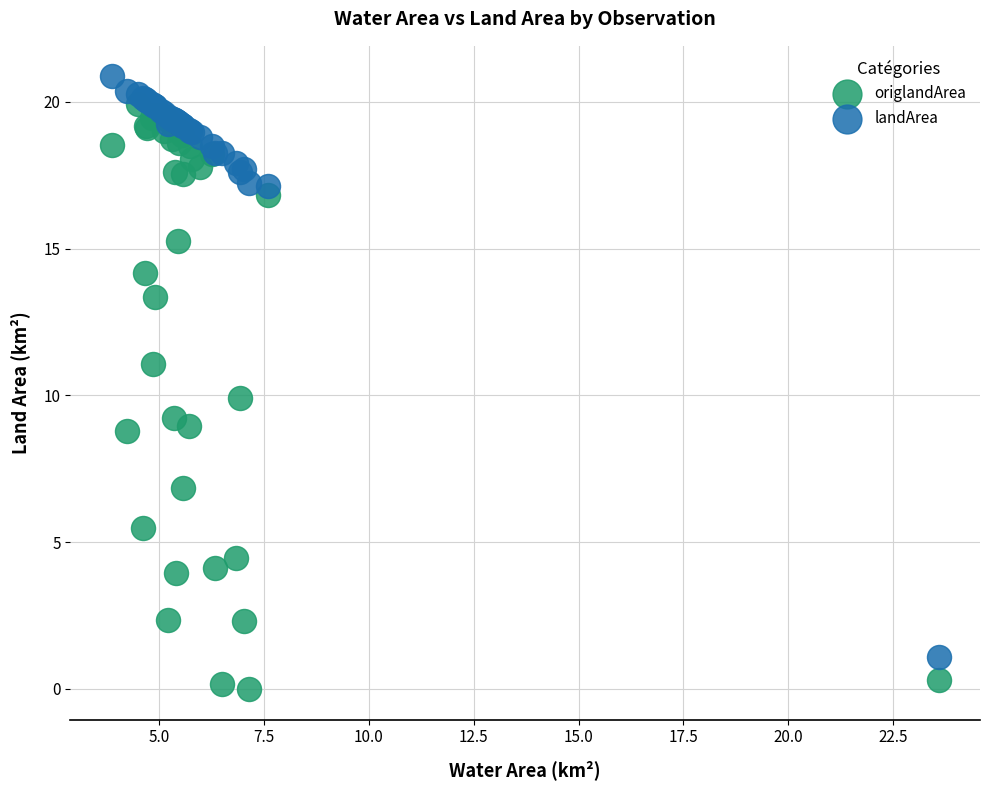

Which series contains the highest Y value?

landArea